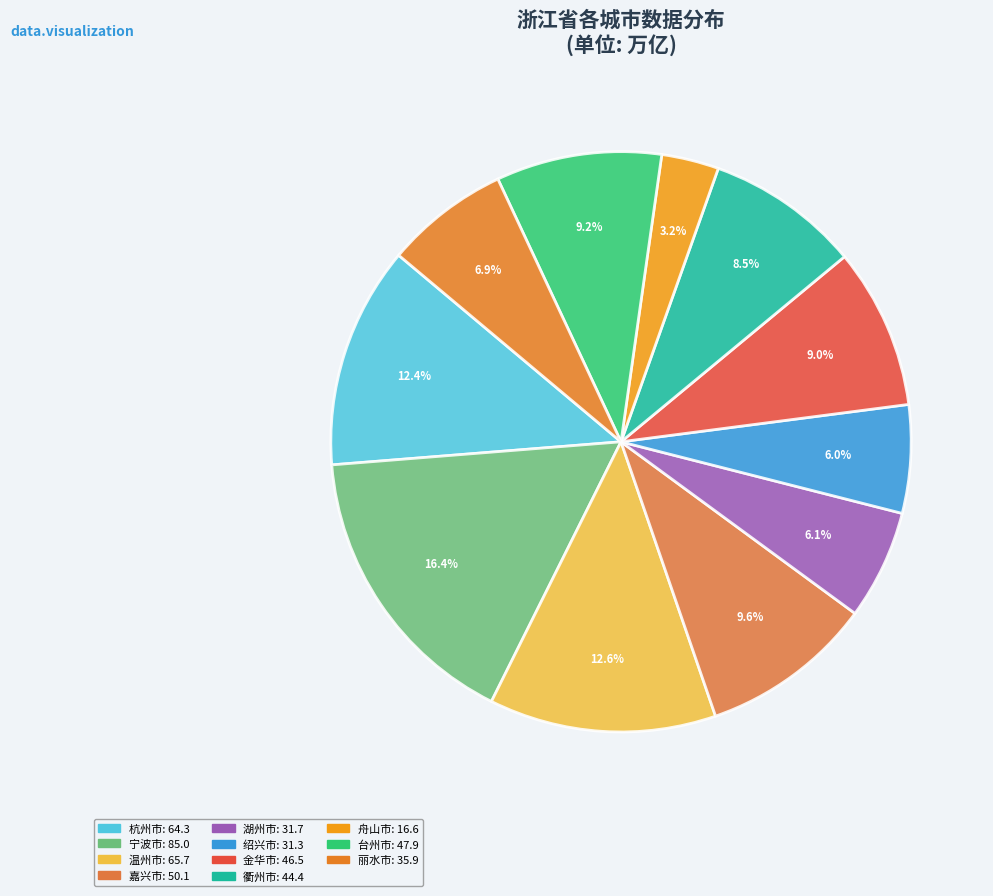

Approximately how many times larger is the value at 湖州市 compared to 嘉兴市?

0.6